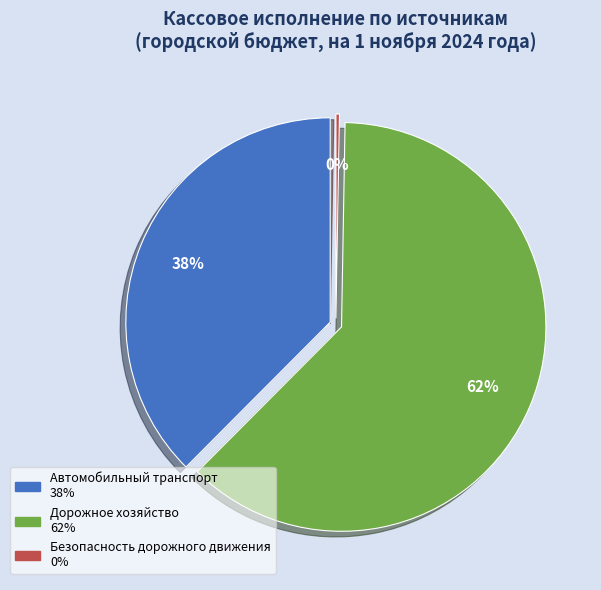

To the nearest percent, what is the combined percentage of Безопасность дорожного движения and Дорожное хозяйство?

62%